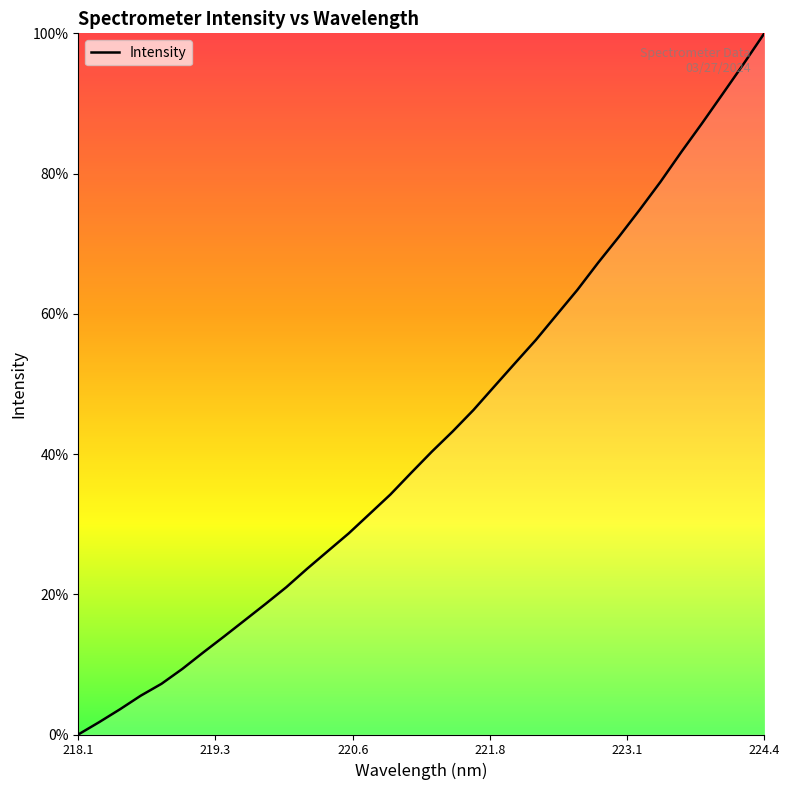

What is the difference between the maximum and minimum values?

100.0